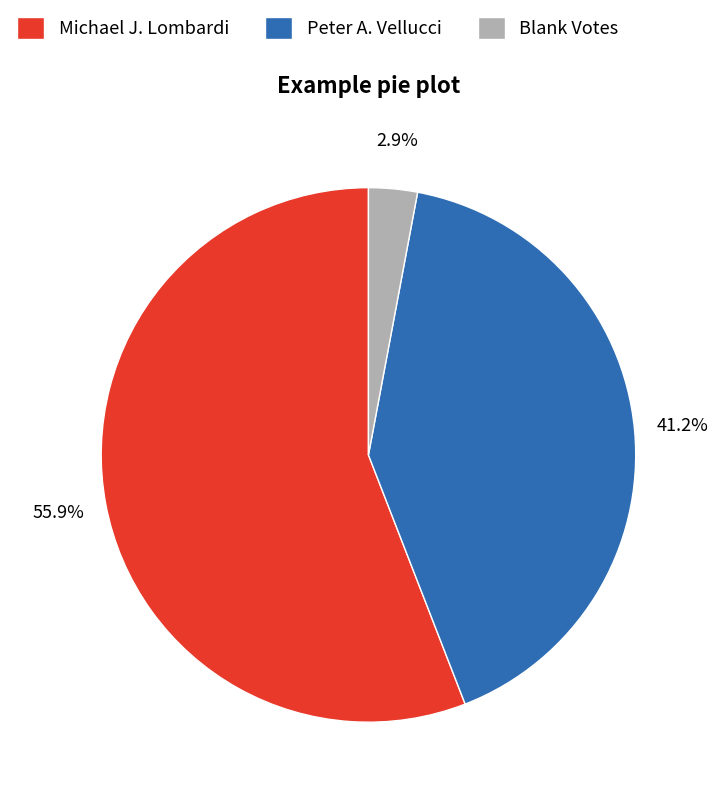

What is the largest slice in the pie chart?

Michael J. Lombardi